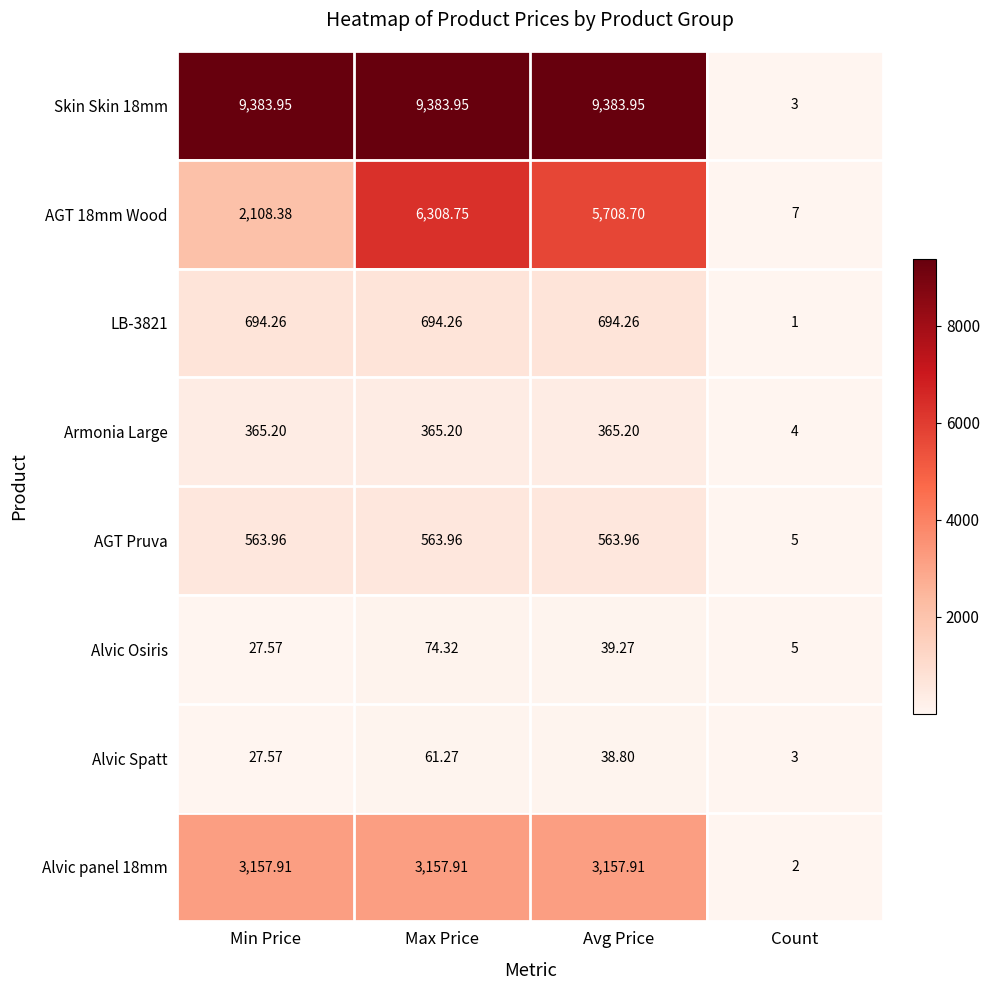

Which category has the lowest value across all series?

Count